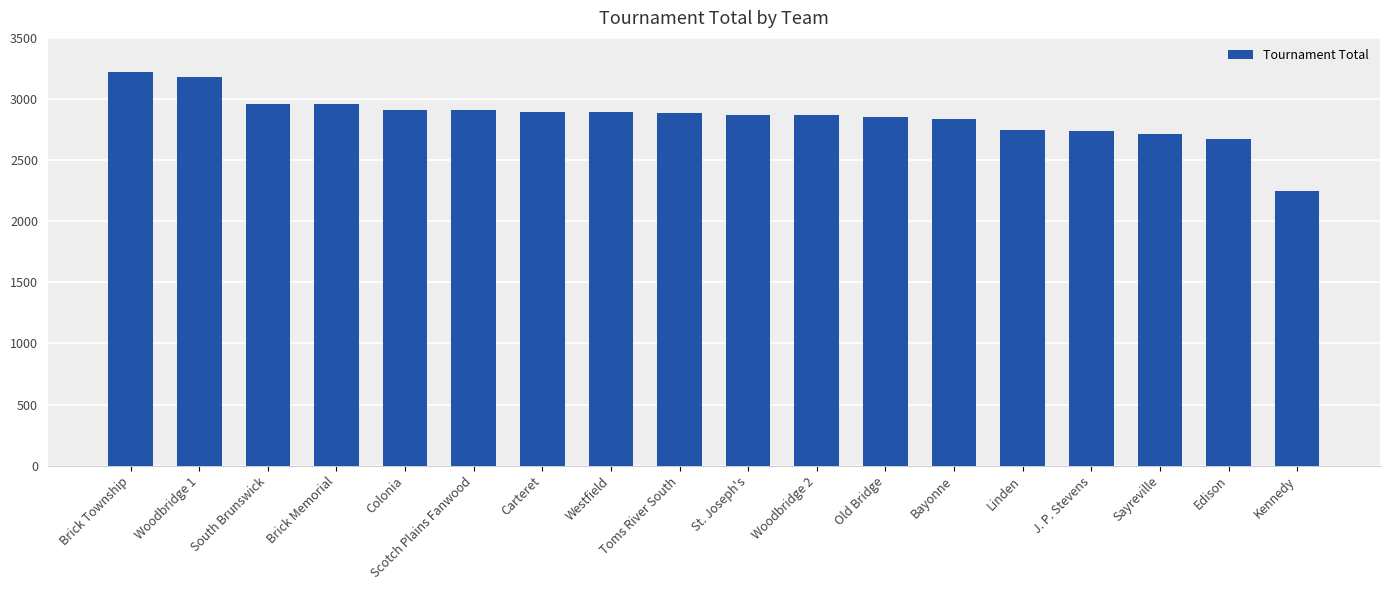

Does the chart contain any negative values?

No